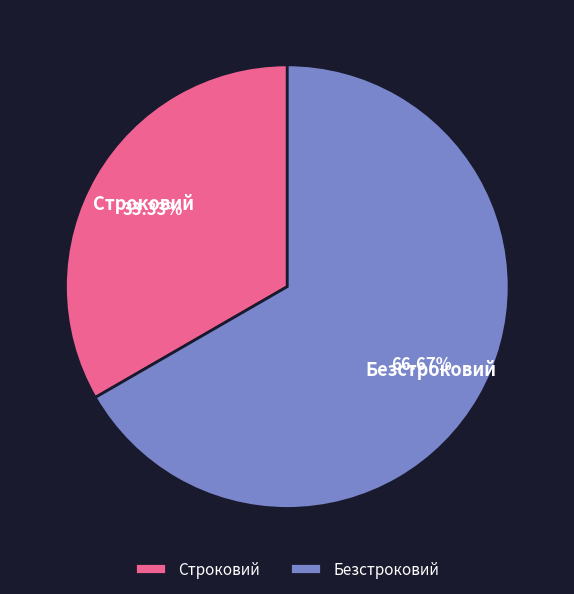

How many slices are in this pie chart?

2